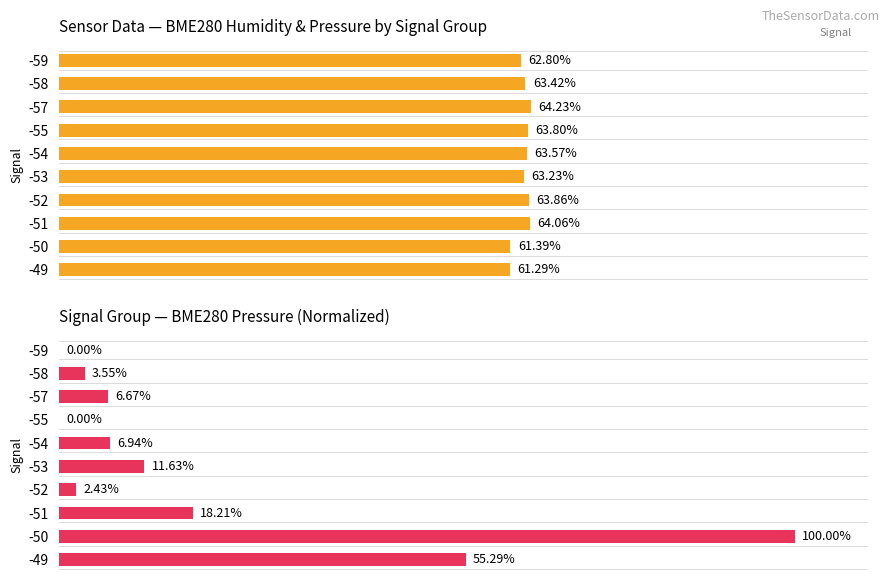

Which series has the largest total across all categories?

Avg BME280_humidity